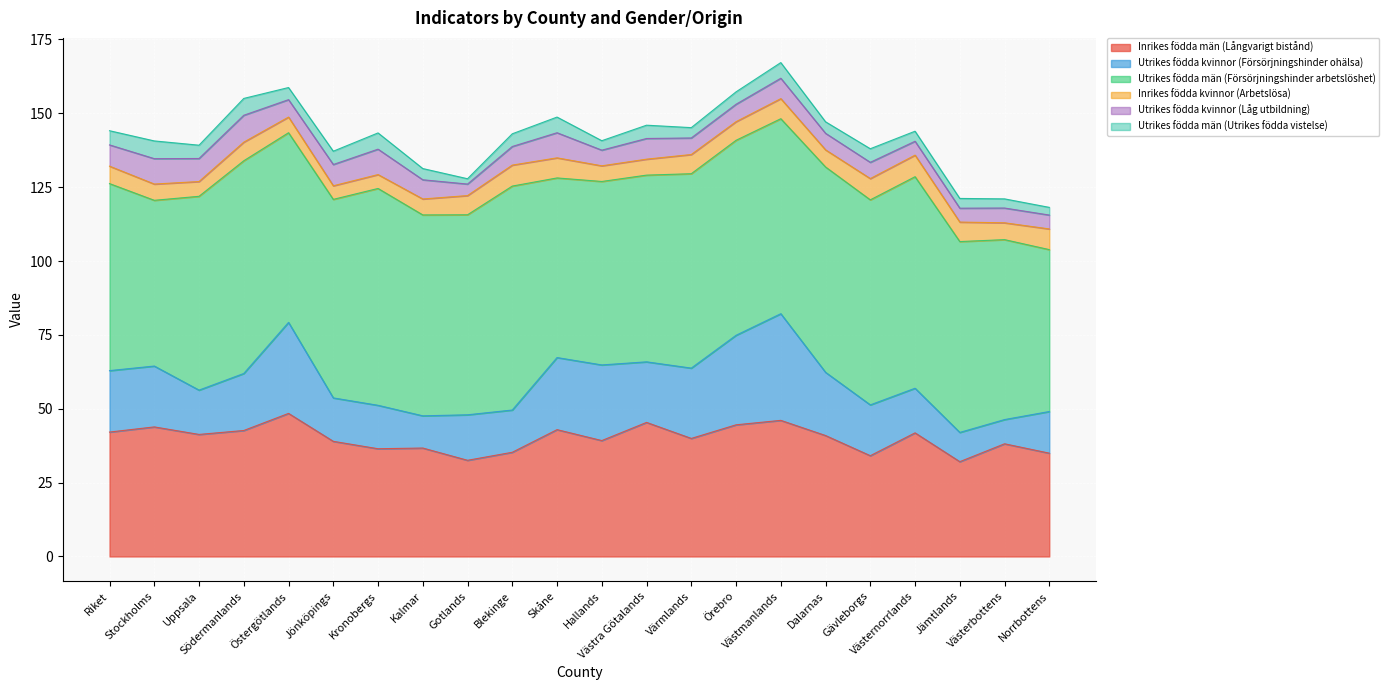

The Utrikes födda män (Utrikes födda vistelse) series shows 7.8 at Gävleborgs. True or false?

False